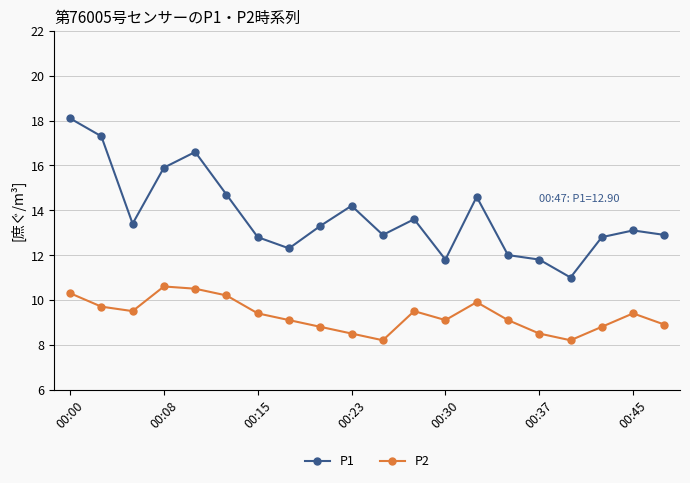

At how many categories does at least one series exceed 15?

4